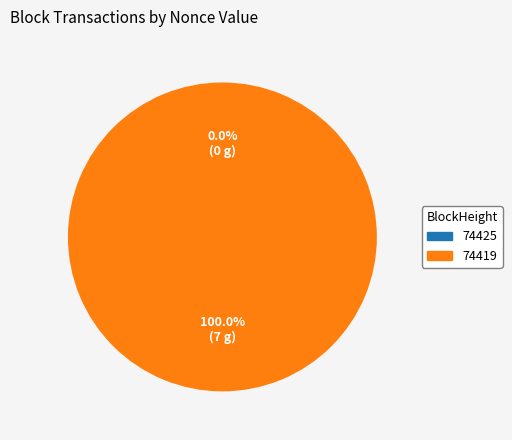

Is the sum of 74419 and 74425 greater than half?

Yes